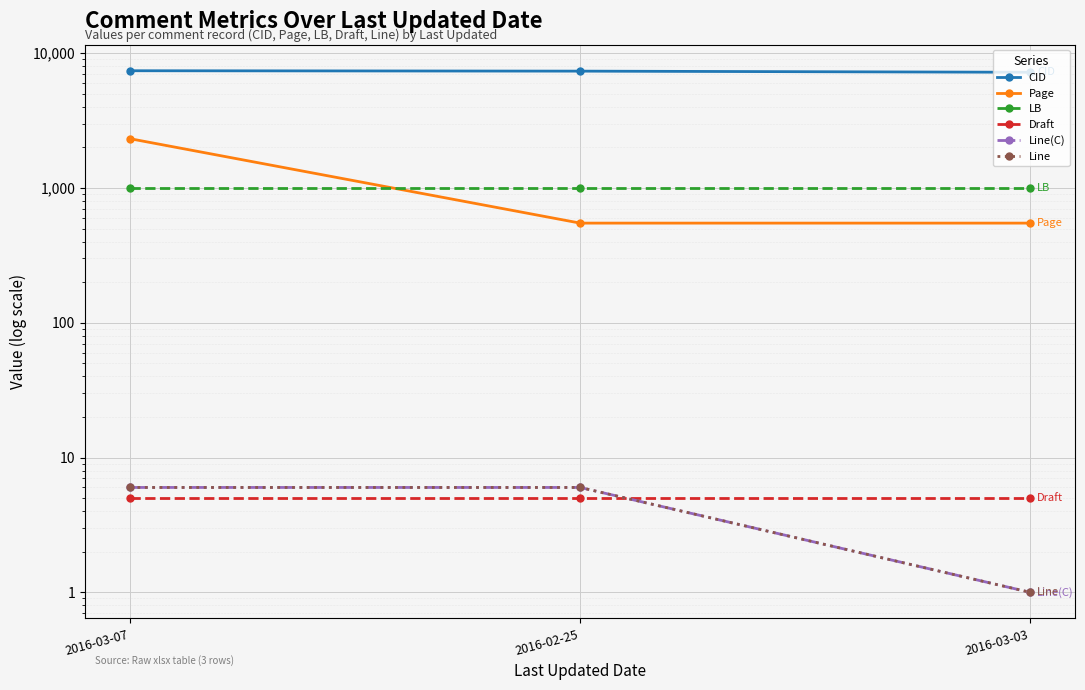

What is the lowest value of the Draft series?

5.0